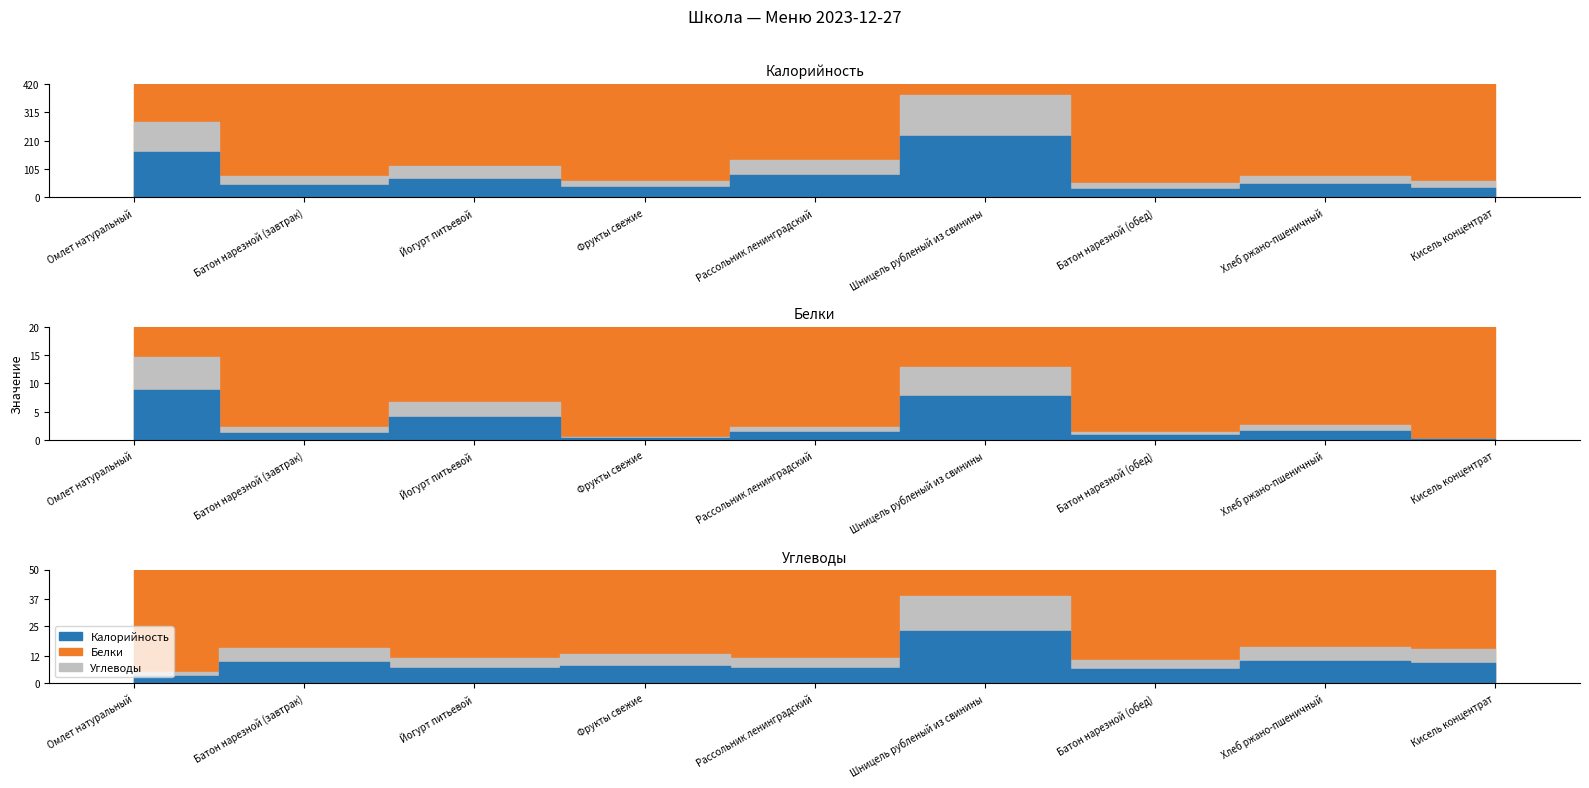

Between which two adjacent categories do Белки and Углеводы first intersect?

Омлет натуральный and Батон нарезной (завтрак)